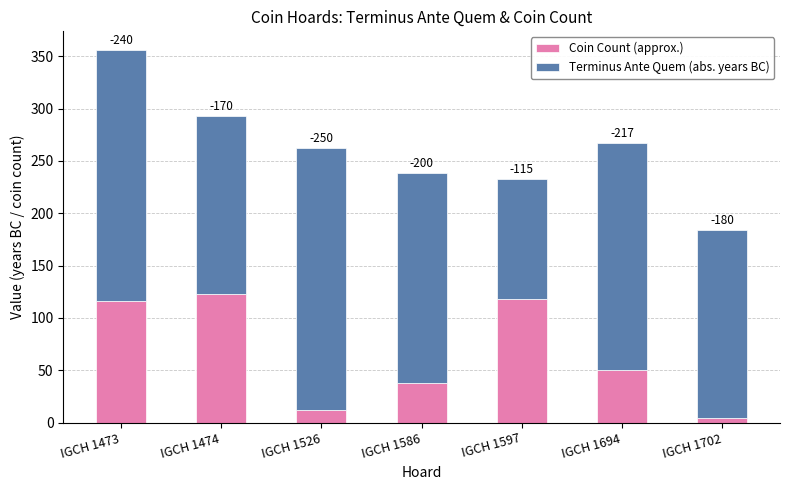

Are the bars grouped side by side (vs. stacked)?

No